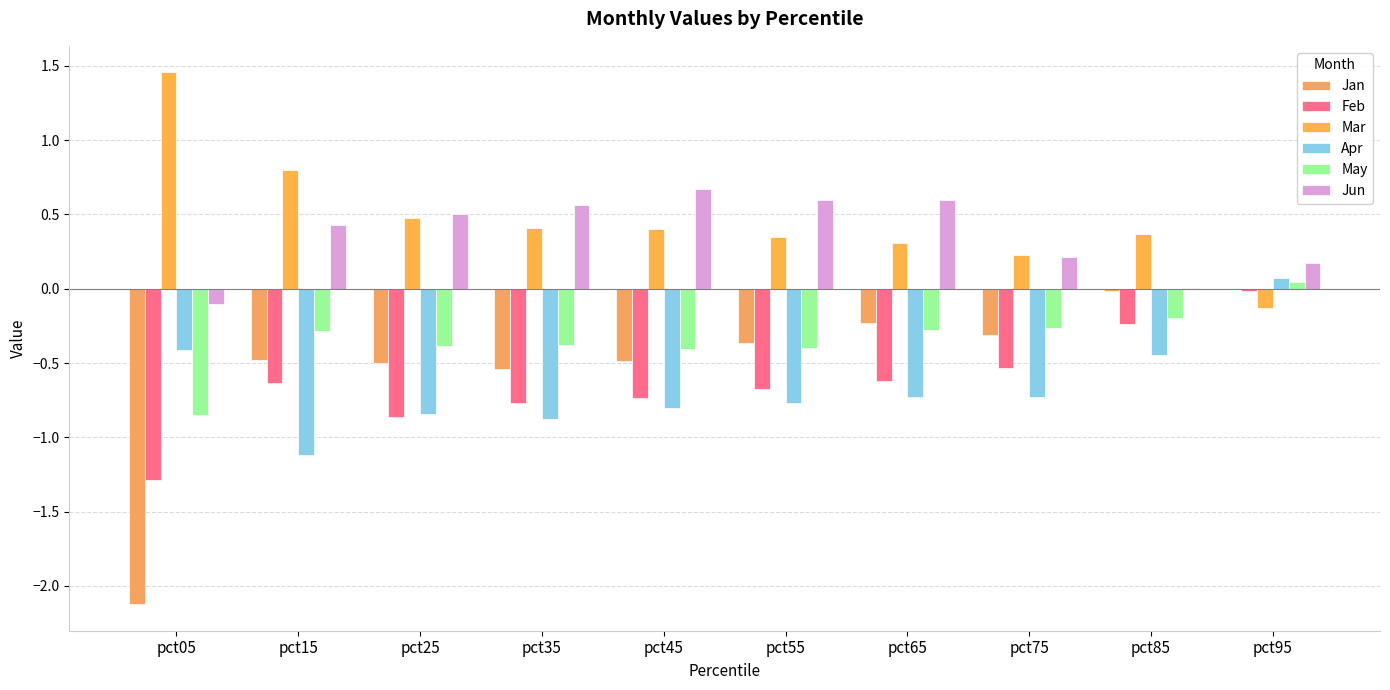

What are all the series names shown in the legend?

Jan, Feb, Mar, Apr, May, Jun